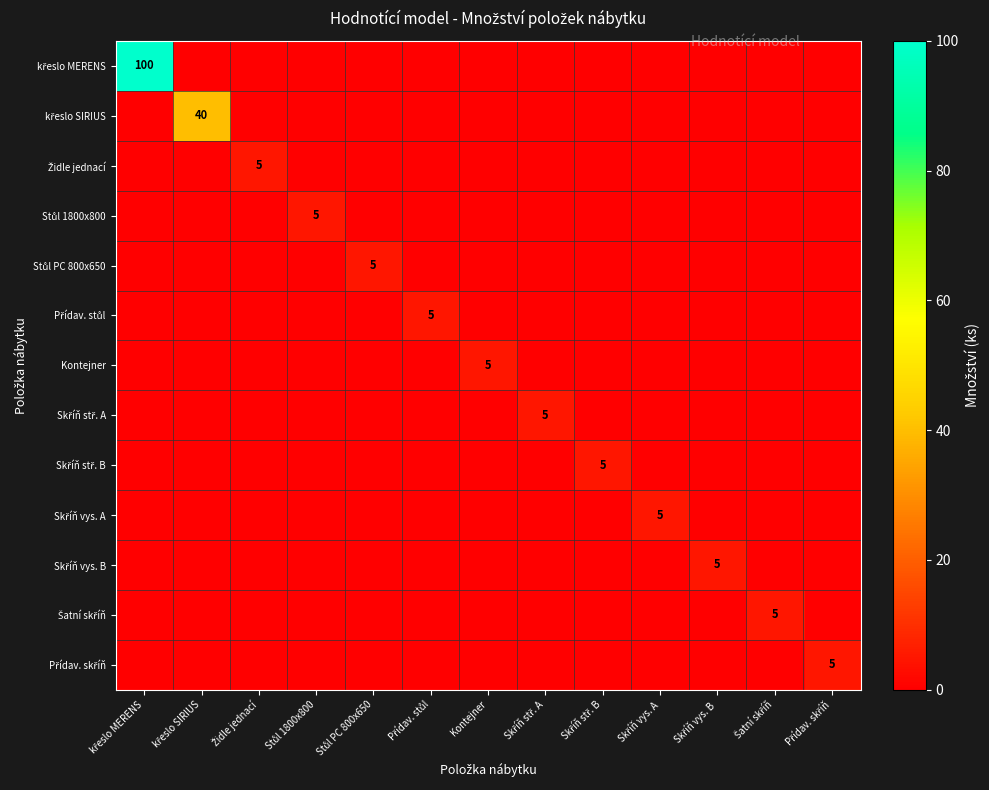

What is the difference between the highest and lowest values at Skříň stř. B?

5